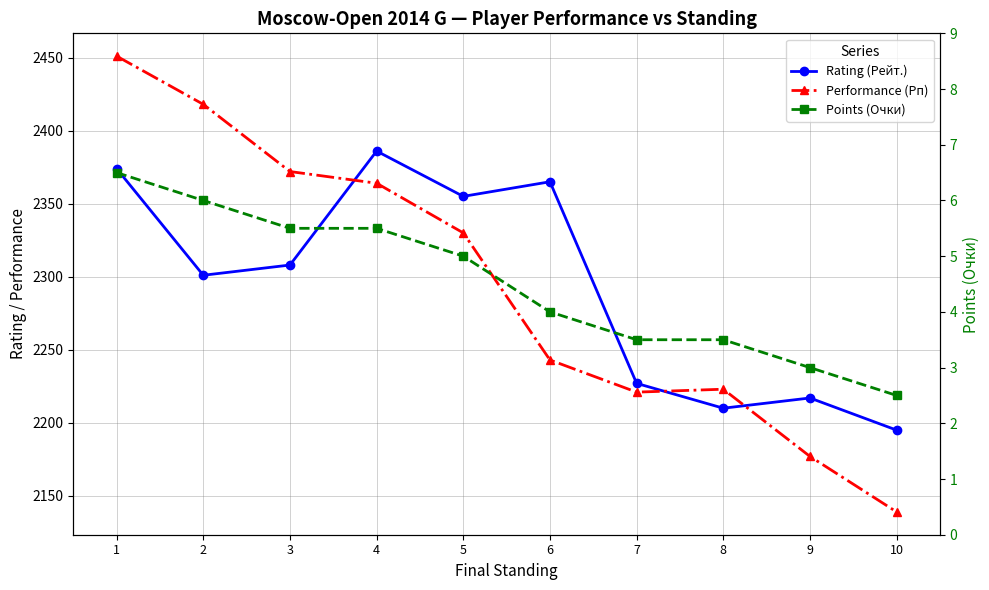

Rank the categories by Points (Очки) value from lowest to highest.

10, 9, 7, 8, 6, 5, 3, 4, 2, 1